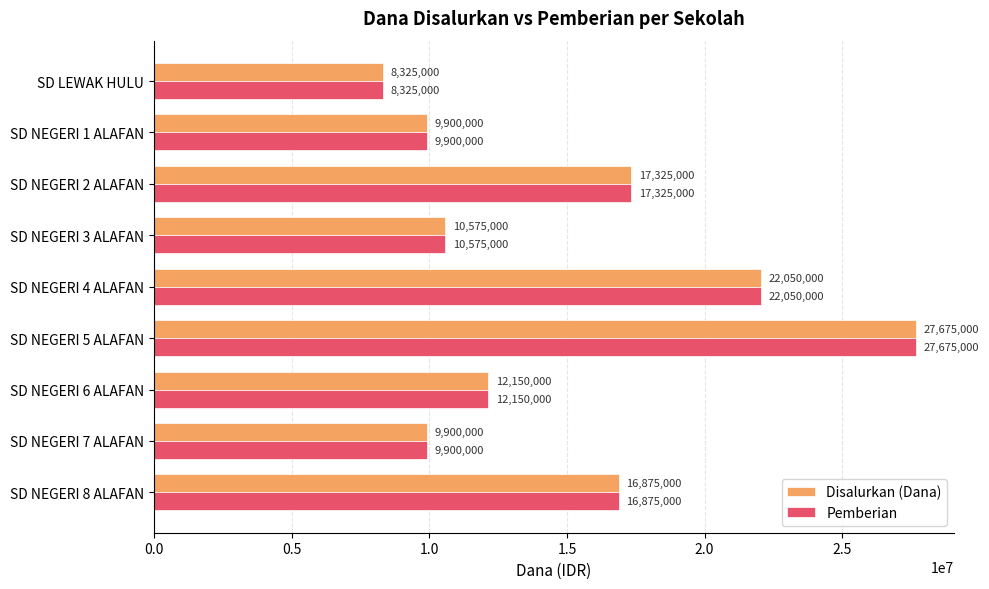

What is the total value across all series at SD NEGERI 8 ALAFAN?

33750000